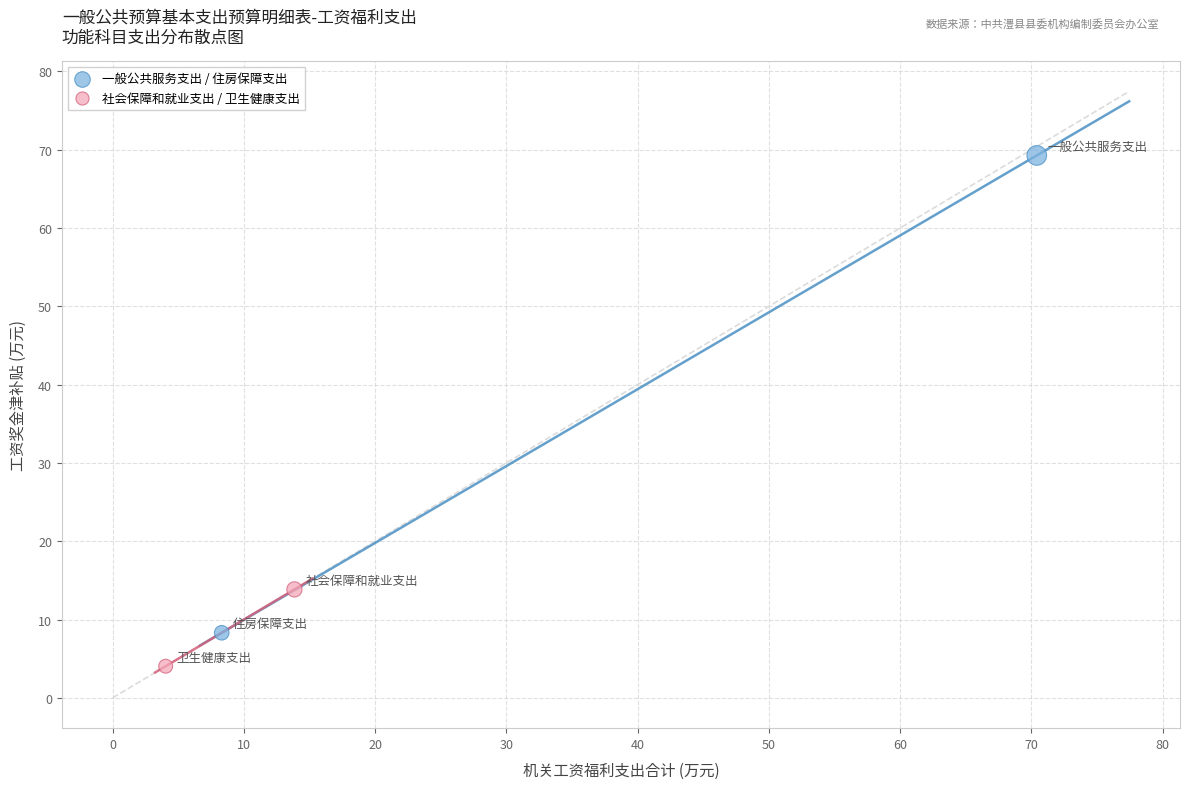

What are all the series names shown in the legend?

一般公共服务支出 / 住房保障支出, 社会保障和就业支出 / 卫生健康支出